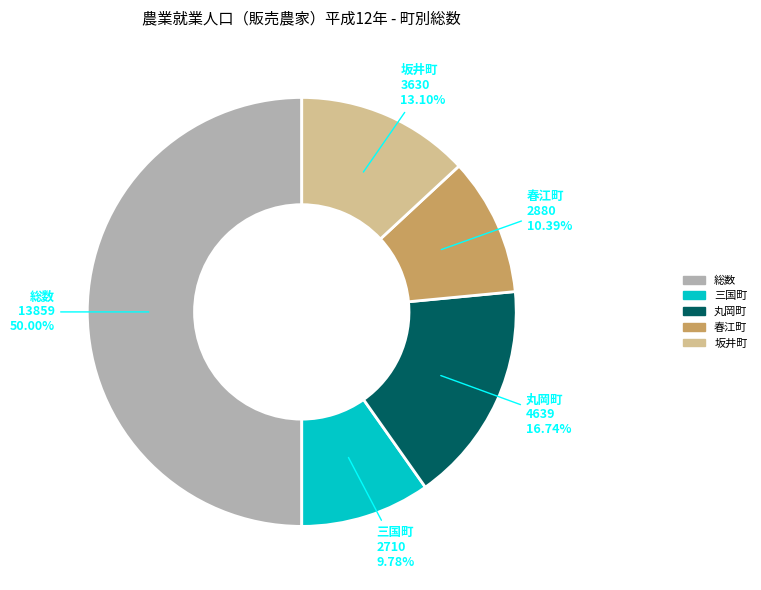

Rank the categories by value from highest to lowest.

総数, 丸岡町, 坂井町, 春江町, 三国町